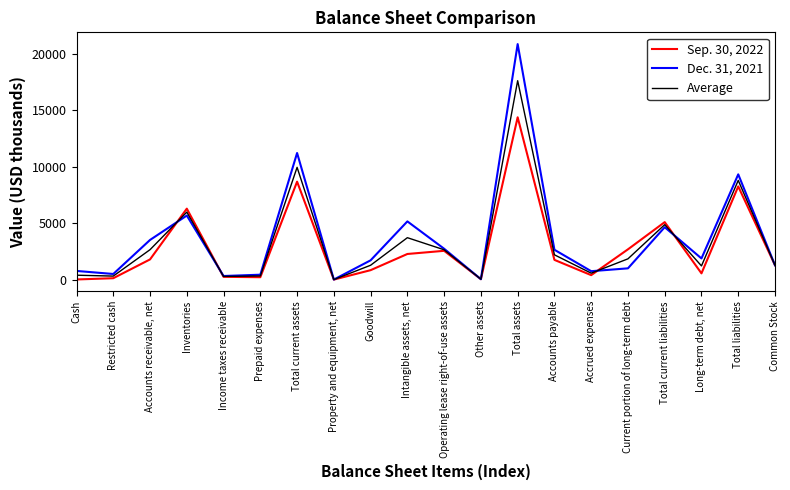

Rank the series by their average value, from lowest to highest.

Sep. 30, 2022, Average, Dec. 31, 2021